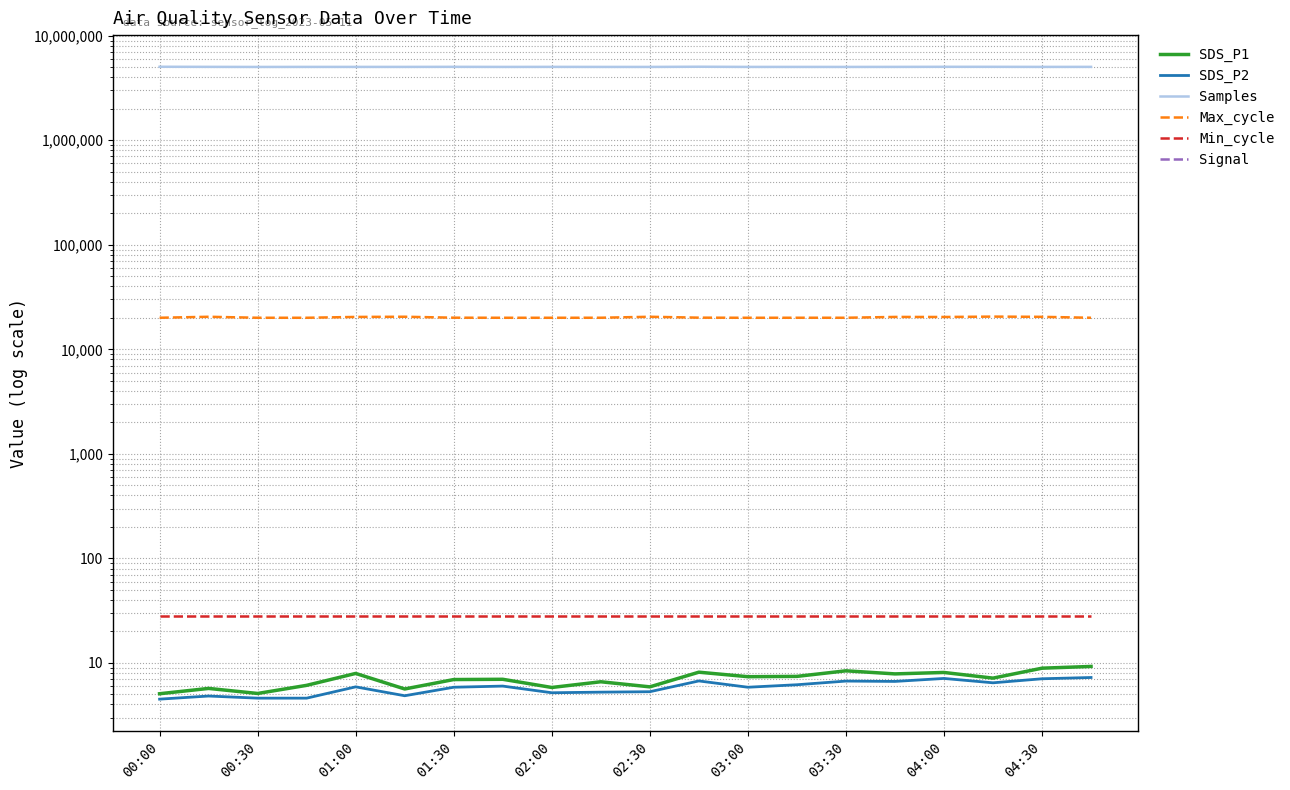

True or false: SDS_P2 has a value of 6.7 at 15.

True